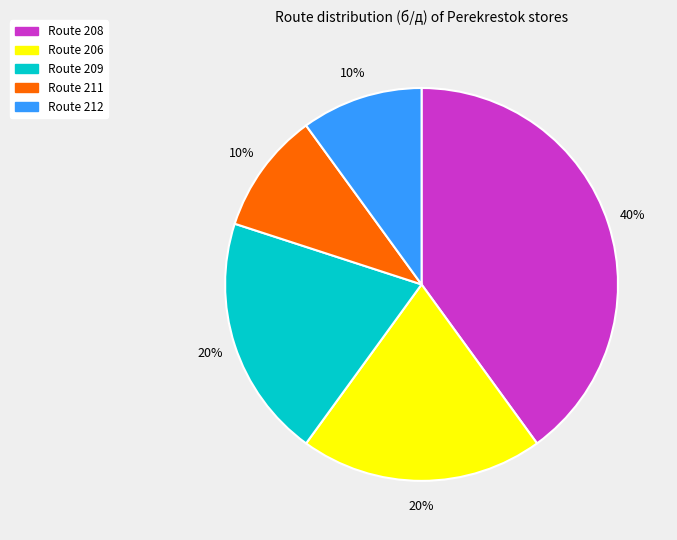

Is there any slice that represents more than half of the pie?

No